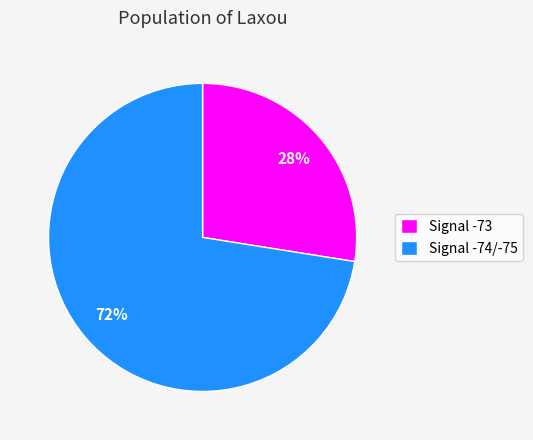

Is there a majority slice in this chart?

Yes